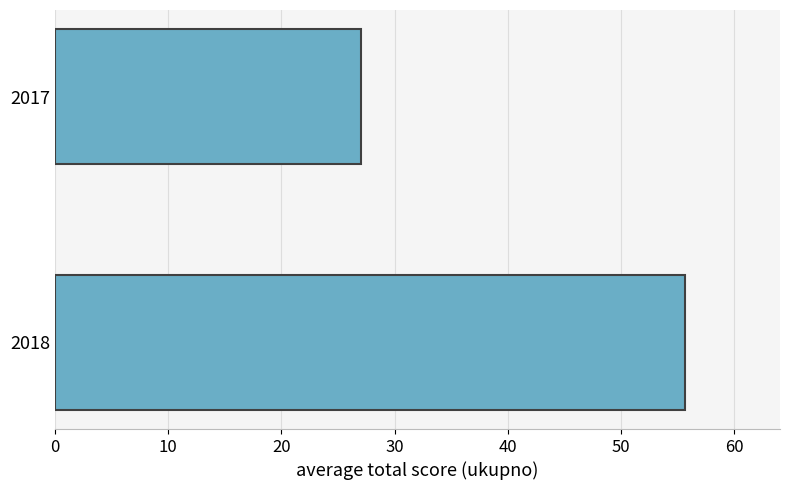

What is the approximate value at 2017?

27.0